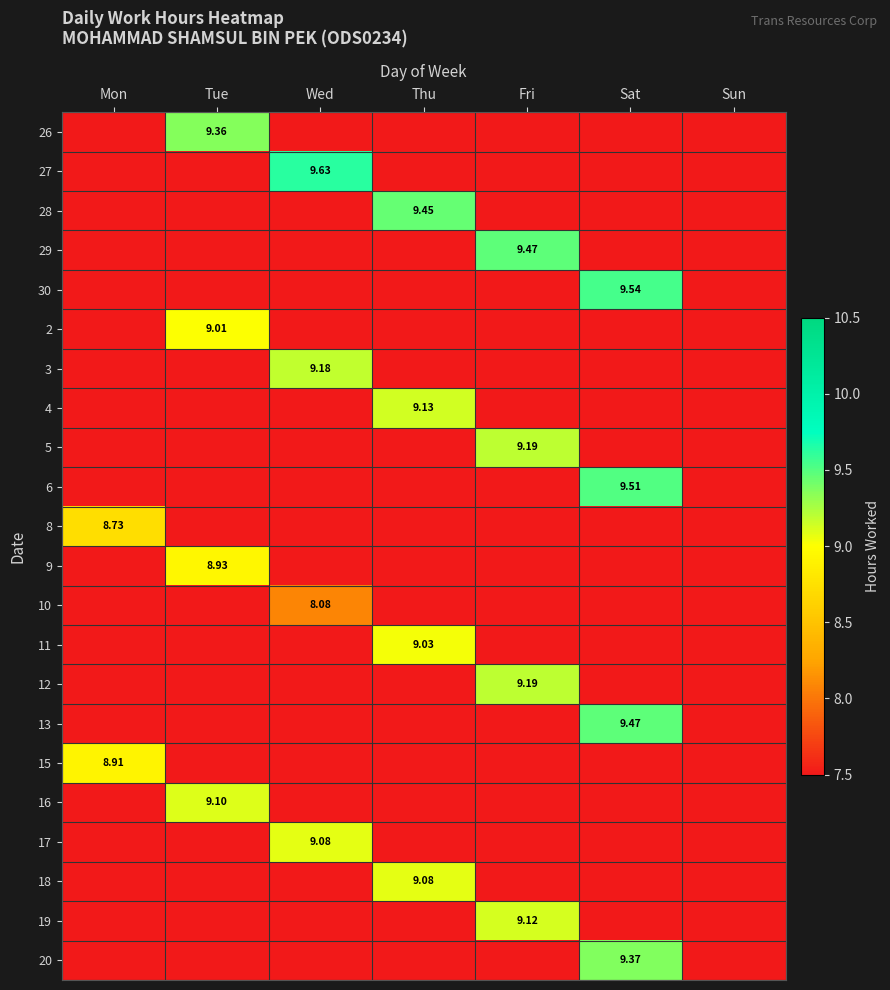

What is the difference between the maximum and second lowest values in the 8 series?

8.7